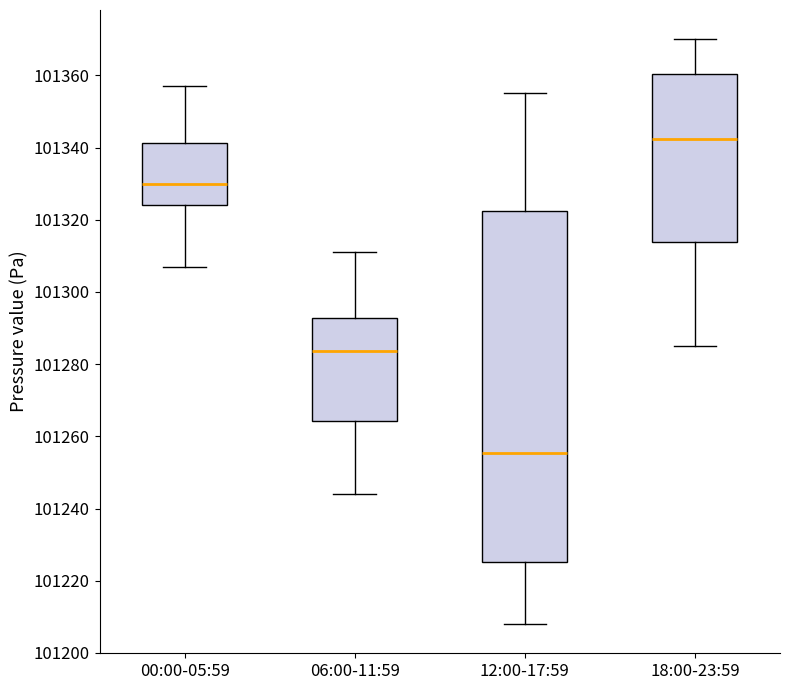

Reading left to right, read every box against the y-axis: the position of its median line, the range the box covers, and the ends of its whiskers. The values are not printed on the chart, so give them approximately, as read against the axis.

00:00-05:59: median 101330, box 101324 to 101342, whiskers 101308 to 101358
06:00-11:59: median 101284, box 101264 to 101292, whiskers 101244 to 101312
12:00-17:59: median 101256, box 101226 to 101322, whiskers 101208 to 101356
18:00-23:59: median 101342, box 101314 to 101360, whiskers 101286 to 101370